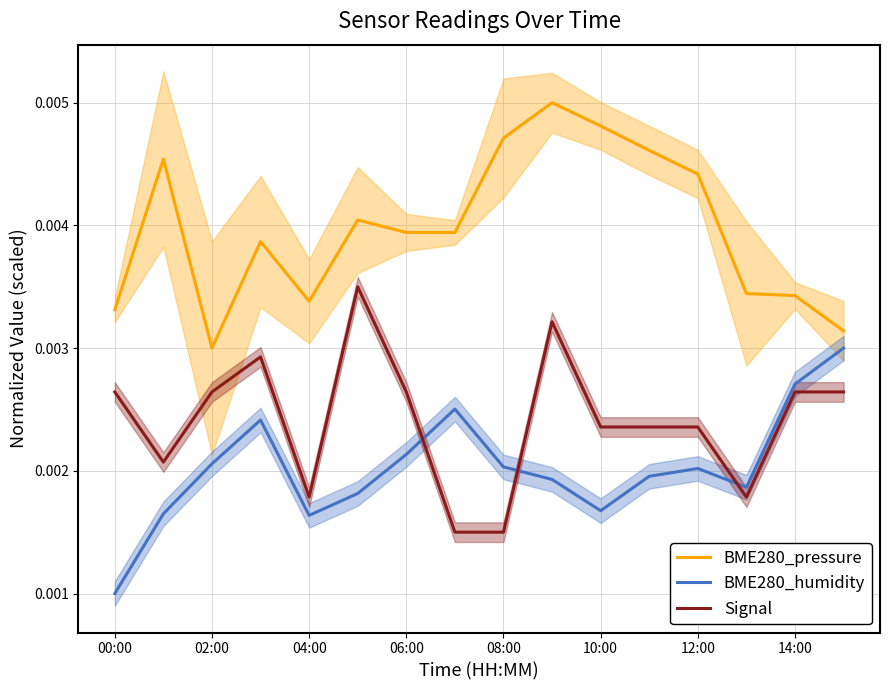

True or false: Signal has more than 1 points higher than both neighbors.

True